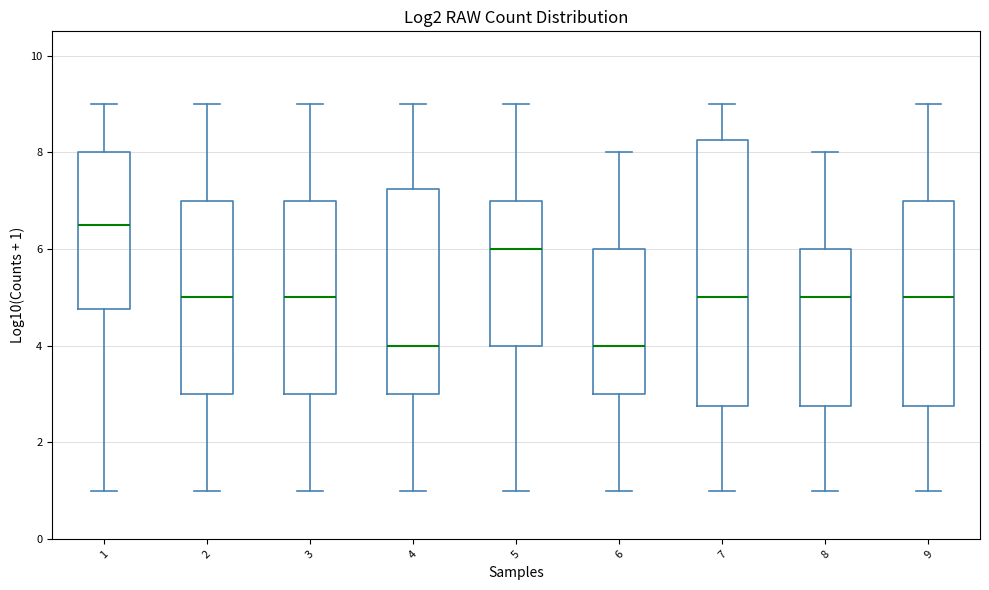

Which box's median line is the highest?

1